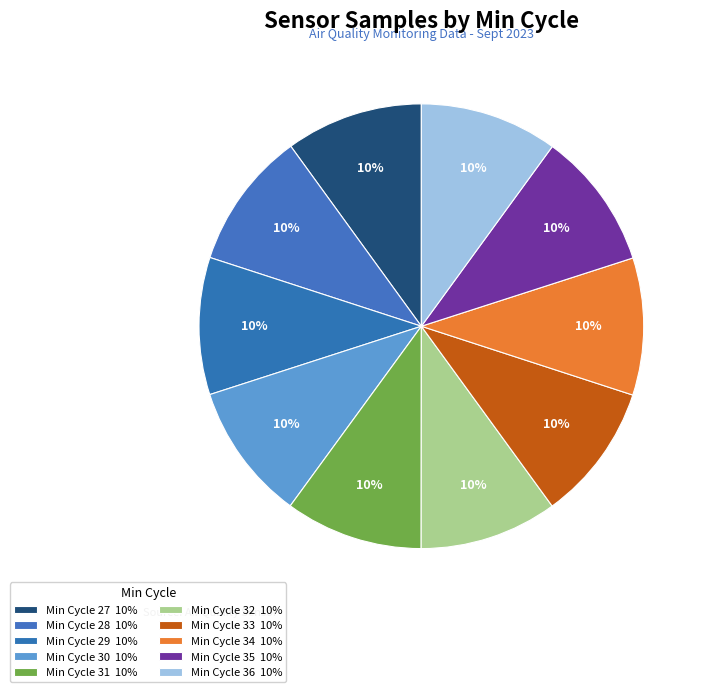

How many slices are in this pie chart?

10